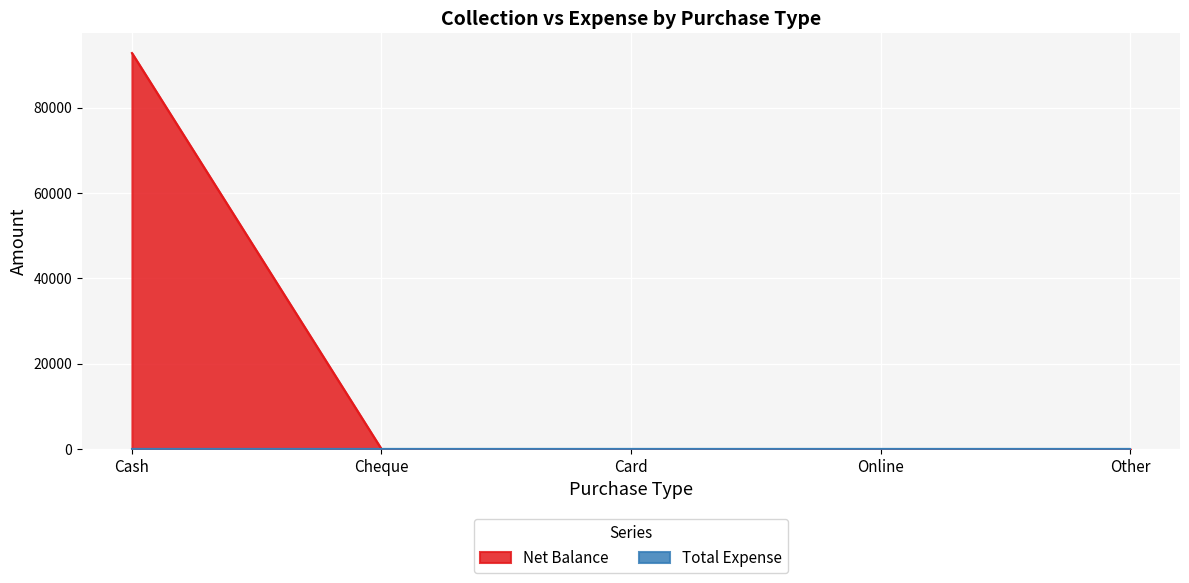

Does the chart display data point markers on the line(s)?

No